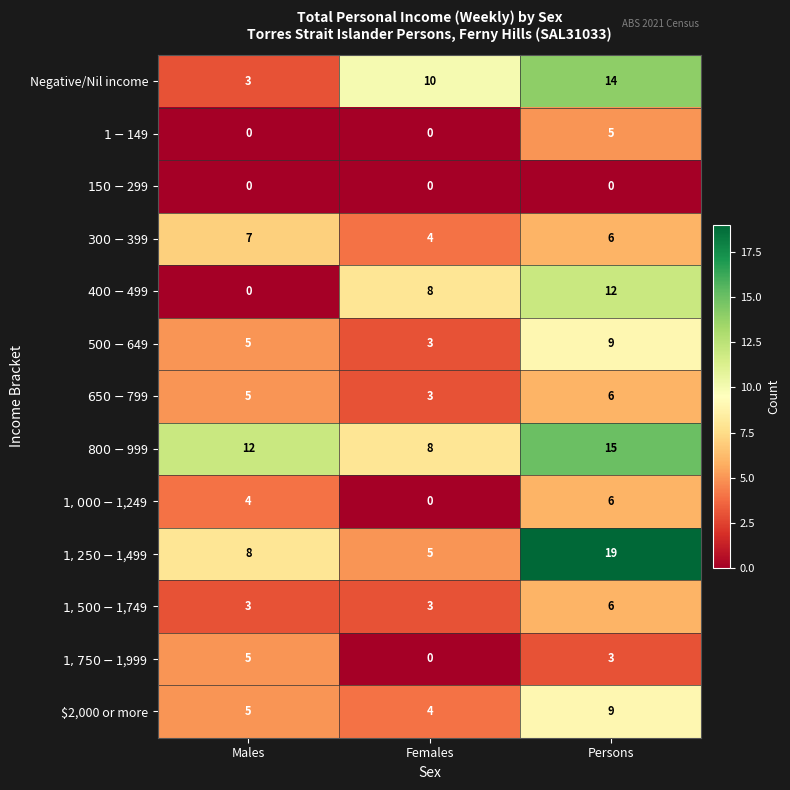

The Negative/Nil income series shows 14 at Persons. True or false?

True